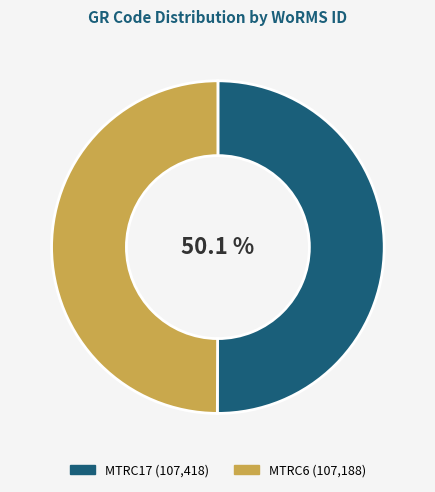

True or false: MTRC17 accounts for 50% of the total.

True